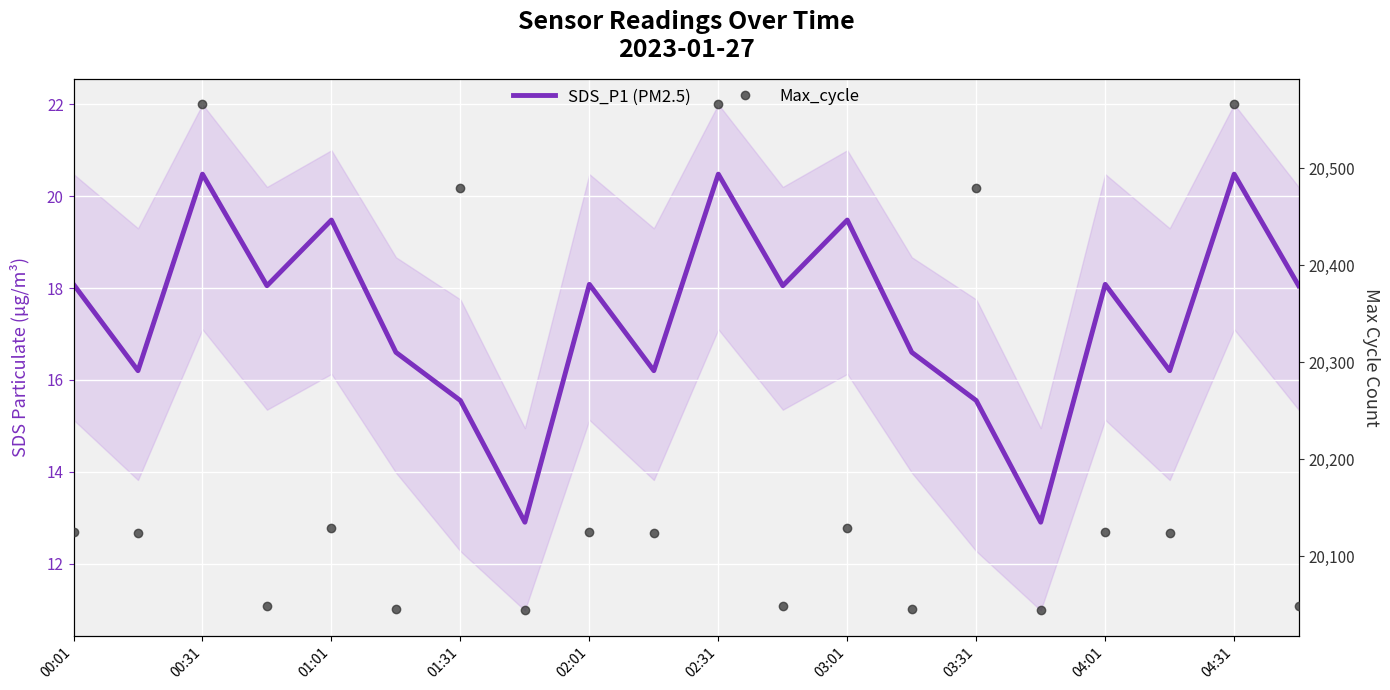

How many data points in Max_cycle are above 20125?

7